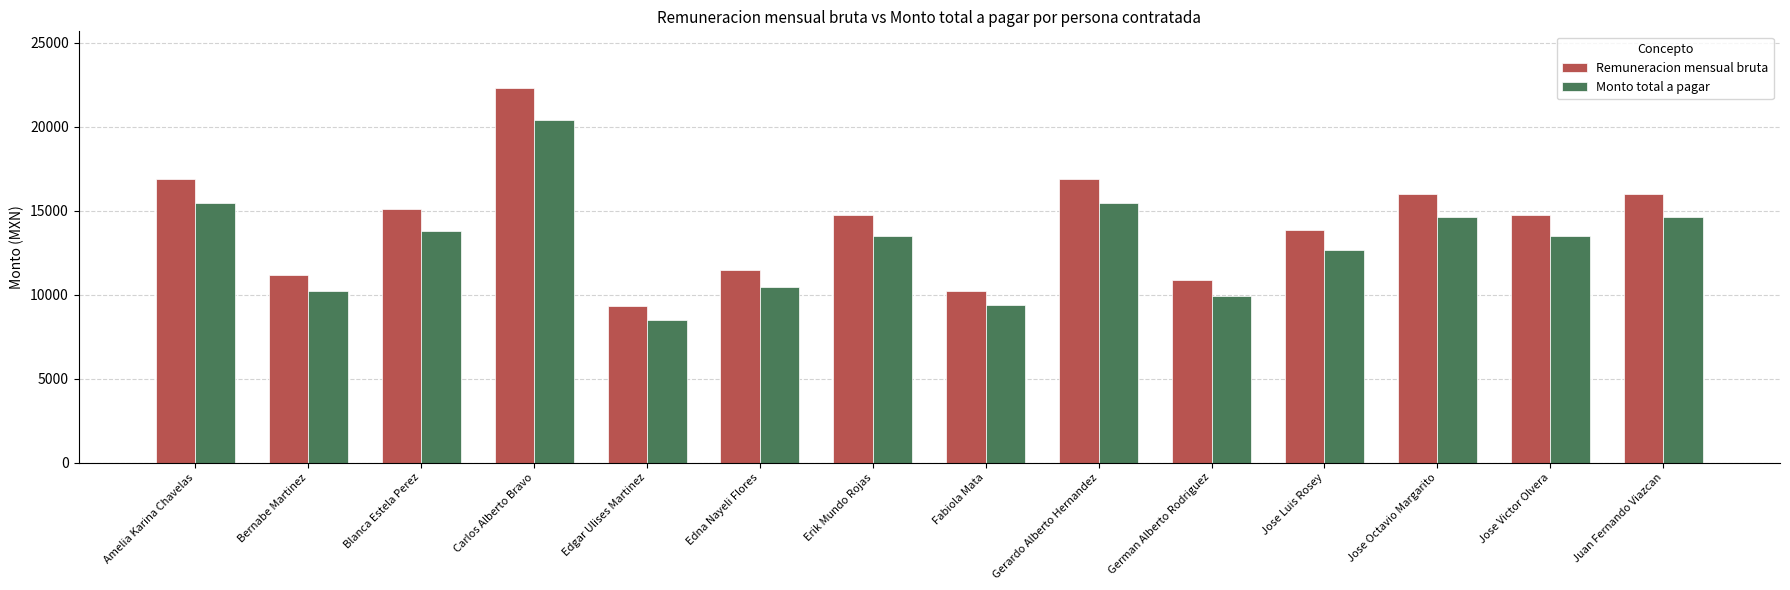

How many bars are there in each group?

2